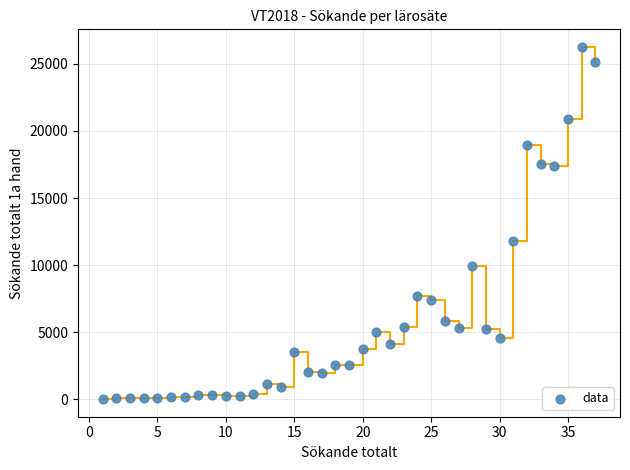

What is the range of Y values (max minus min)?

26246